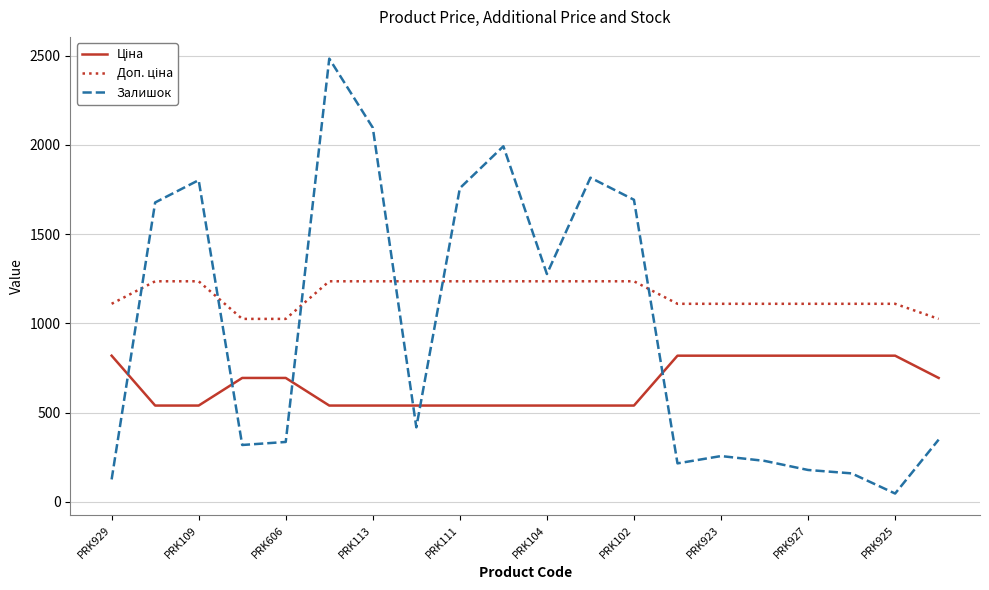

What is the difference between the maximum and minimum values in the Залишок series?

2437.0